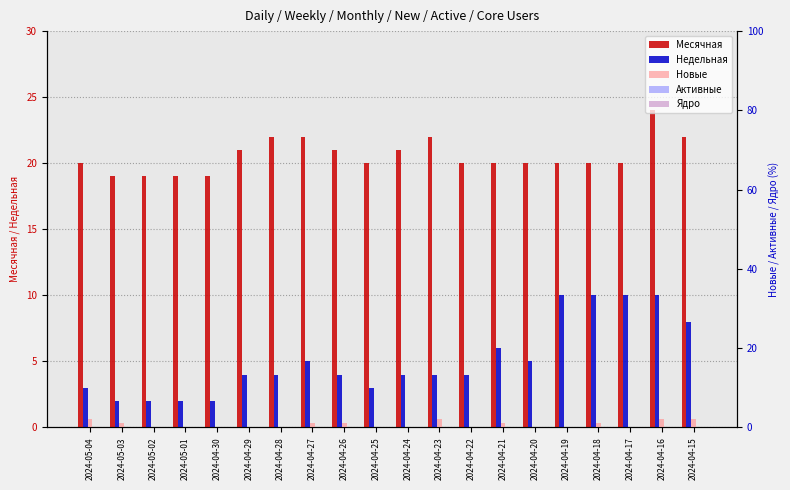

Reading left to right, list all the values displayed in this chart.

Месячная: 2024-05-04=20	2024-05-03=19	2024-05-02=19	2024-05-01=19	2024-04-30=19	2024-04-29=21	2024-04-28=22	2024-04-27=22	2024-04-26=21	2024-04-25=20	2024-04-24=21	2024-04-23=22	2024-04-22=20	2024-04-21=20	2024-04-20=20	2024-04-19=20	2024-04-18=20	2024-04-17=20	2024-04-16=24	2024-04-15=22
Недельная: 2024-05-04=3	2024-05-03=2	2024-05-02=2	2024-05-01=2	2024-04-30=2	2024-04-29=4	2024-04-28=4	2024-04-27=5	2024-04-26=4	2024-04-25=3	2024-04-24=4	2024-04-23=4	2024-04-22=4	2024-04-21=6	2024-04-20=5	2024-04-19=10	2024-04-18=10	2024-04-17=10	2024-04-16=10	2024-04-15=8
Новые: 2024-05-04=2	2024-05-03=1	2024-05-02=0	2024-05-01=0	2024-04-30=0	2024-04-29=0	2024-04-28=0	2024-04-27=1	2024-04-26=1	2024-04-25=0	2024-04-24=0	2024-04-23=2	2024-04-22=0	2024-04-21=1	2024-04-20=0	2024-04-19=0	2024-04-18=1	2024-04-17=0	2024-04-16=2	2024-04-15=2
Активные: 2024-05-04=0	2024-05-03=0	2024-05-02=0	2024-05-01=0	2024-04-30=0	2024-04-29=0	2024-04-28=0	2024-04-27=0	2024-04-26=0	2024-04-25=0	2024-04-24=0	2024-04-23=0	2024-04-22=0	2024-04-21=0	2024-04-20=0	2024-04-19=0	2024-04-18=0	2024-04-17=0	2024-04-16=0	2024-04-15=0
Ядро: 2024-05-04=0	2024-05-03=0	2024-05-02=0	2024-05-01=0	2024-04-30=0	2024-04-29=0	2024-04-28=0	2024-04-27=0	2024-04-26=0	2024-04-25=0	2024-04-24=0	2024-04-23=0	2024-04-22=0	2024-04-21=0	2024-04-20=0	2024-04-19=0	2024-04-18=0	2024-04-17=0	2024-04-16=0	2024-04-15=0